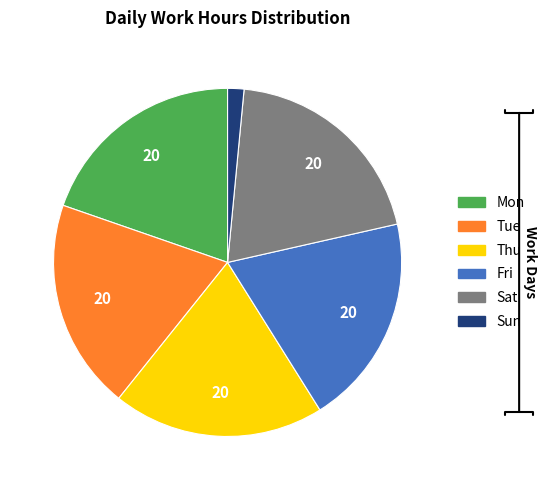

Is there a majority slice in this chart?

No